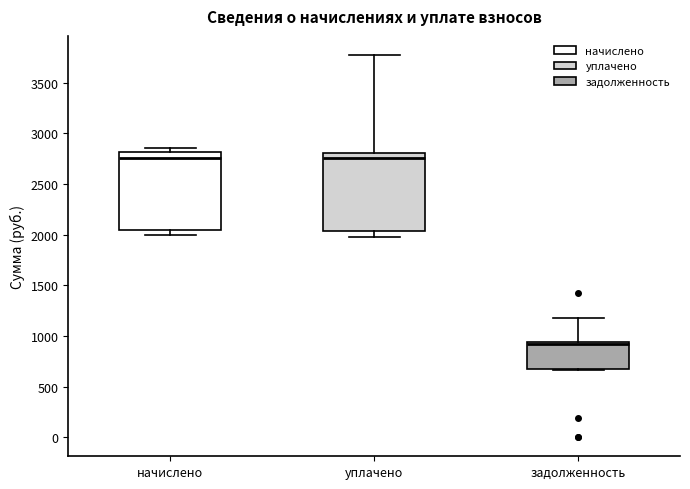

Reading left to right, transcribe this box plot: for each box, give where its median line is, the range the box spans, and where its two whiskers end, as read against the y-axis. The values are not printed on the chart, so give them approximately, as read against the axis.

начислено: median 2750, box 2050 to 2800, whiskers 2000 to 2850
уплачено: median 2750, box 2050 to 2800, whiskers 2000 to 3800
задолженность: median 900, box 650 to 950, whiskers 650 to 1200